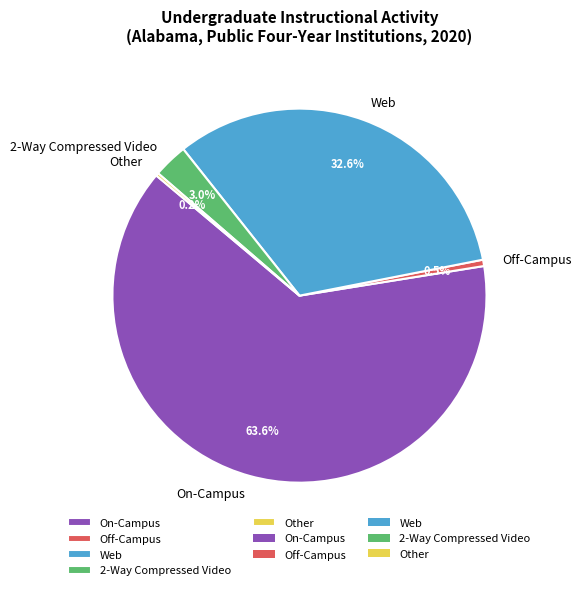

True or false: Off-Campus accounts for 11% of the total.

False